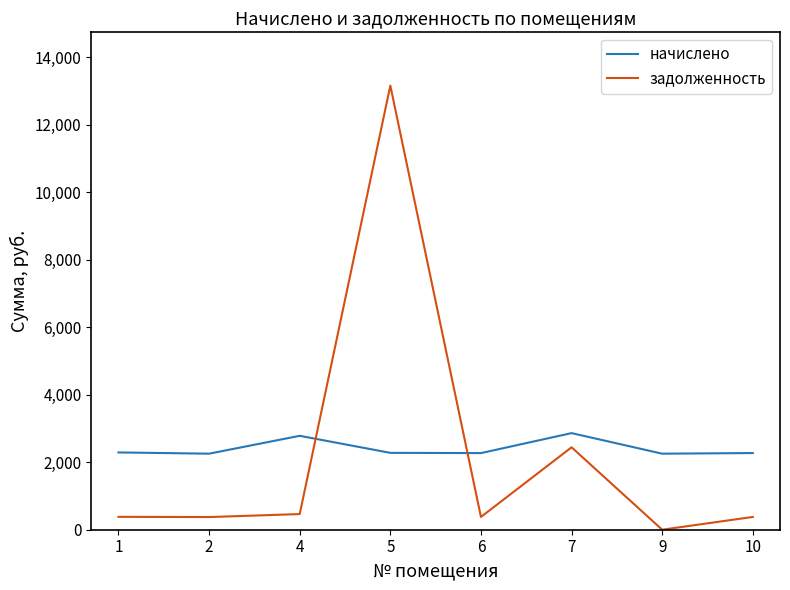

True or false: задолженность and начислено intersect in this chart.

True